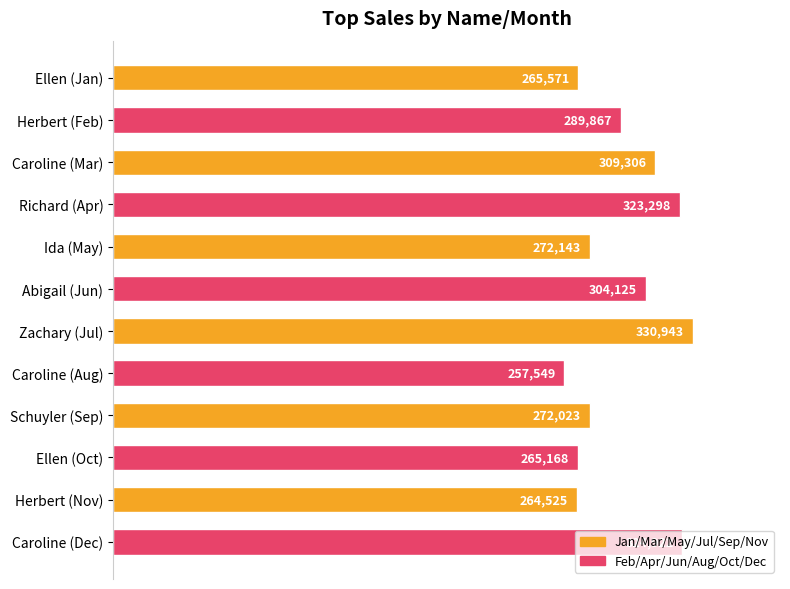

True or false: the data shows 324922 at Caroline (Dec).

True